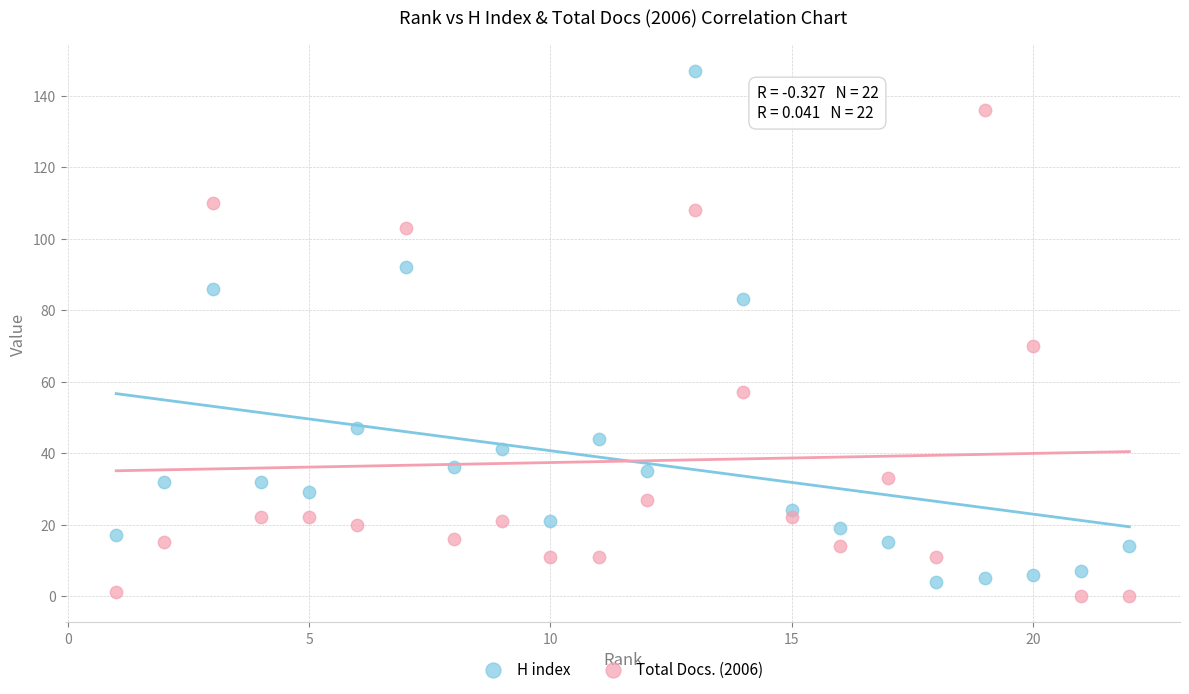

Which series contains the highest Y value?

H index